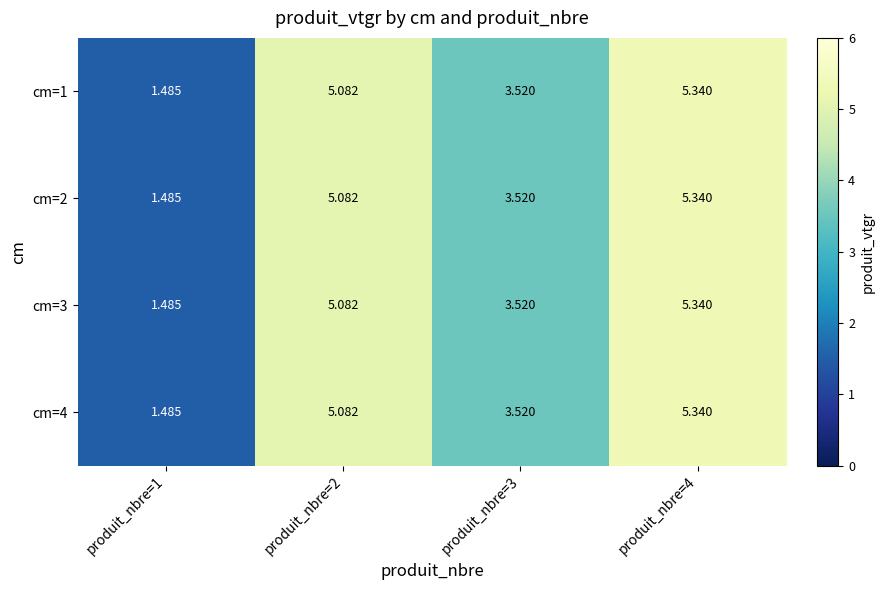

Is the value of cm=4 at produit_nbre=1 greater than the value of cm=3 at produit_nbre=3?

No